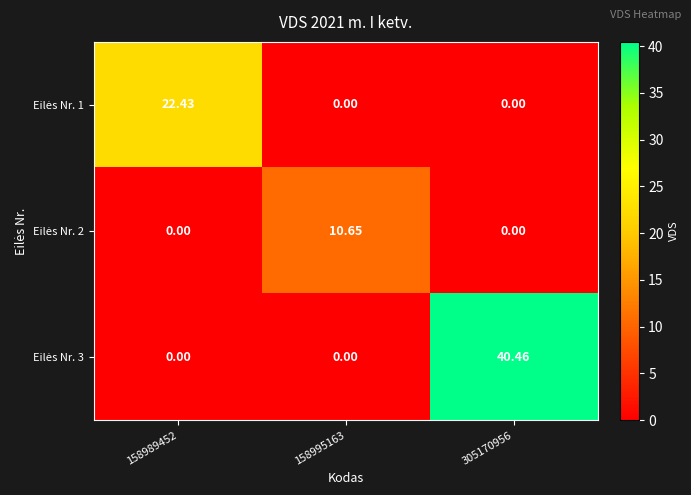

Between 158989452 and 305170956, which is larger?

158989452